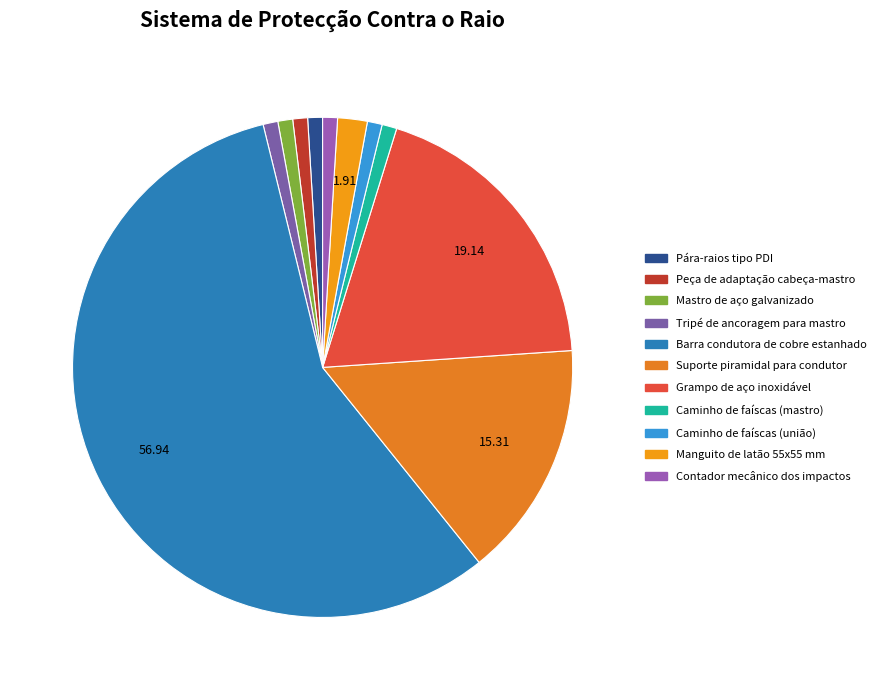

How many slices are in this pie chart?

11